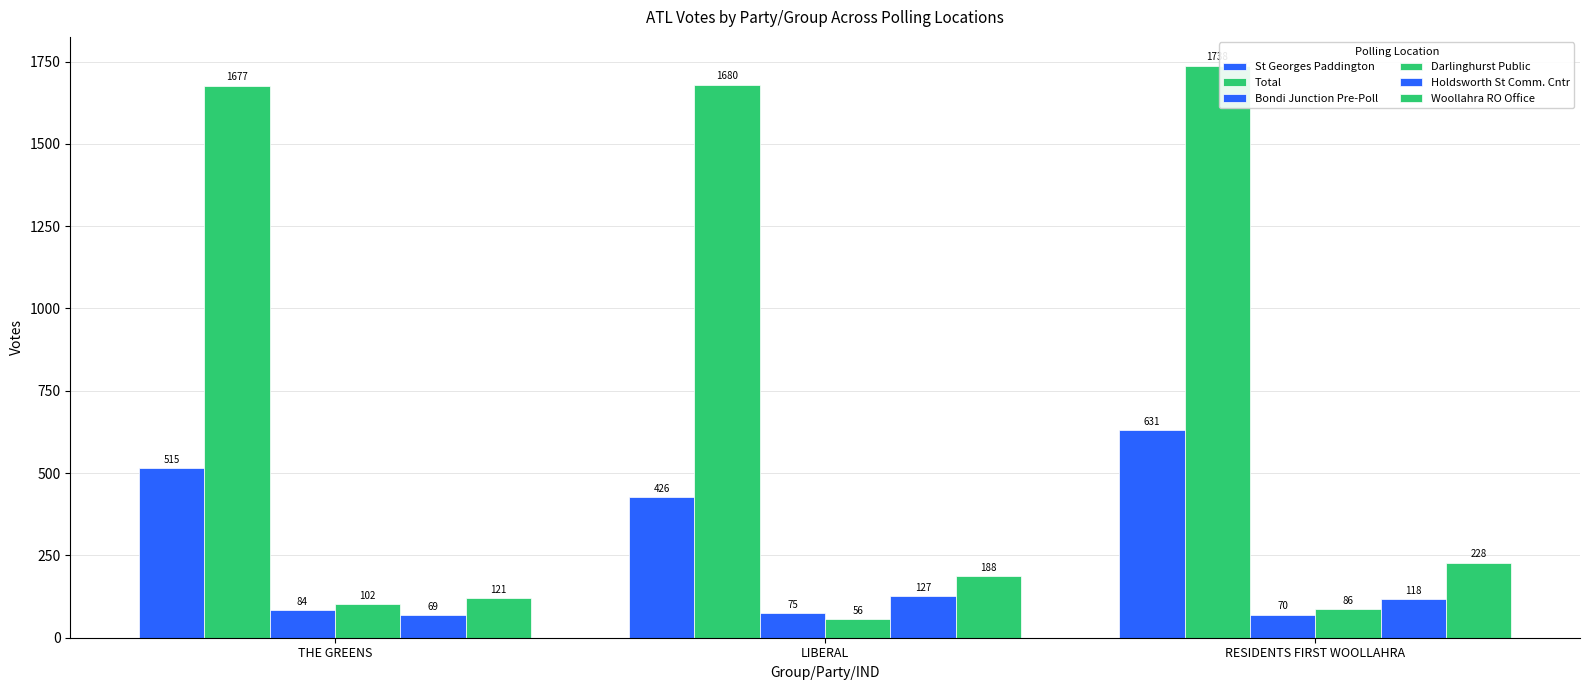

Which series has the widest spread of values?

St Georges Paddington